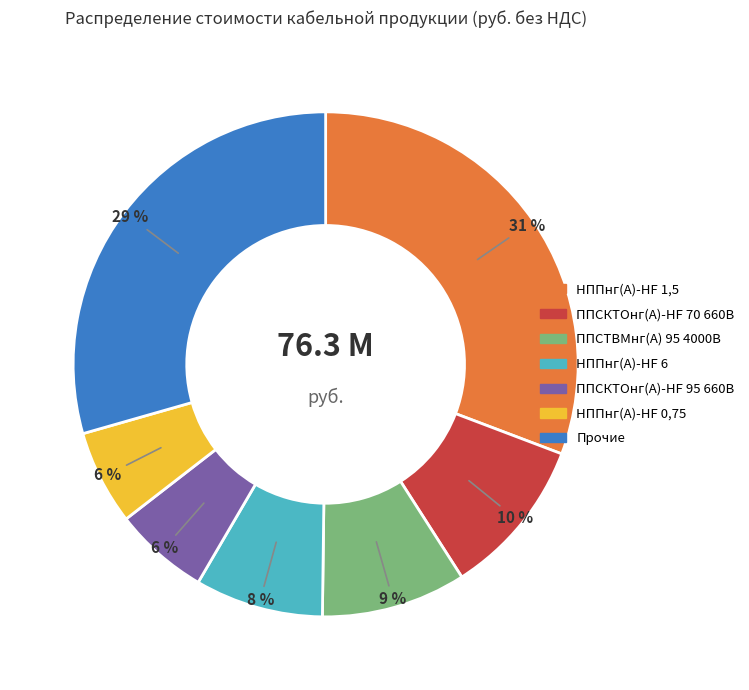

Which category has the biggest portion of the pie?

НППнг(А)-НF 1,5